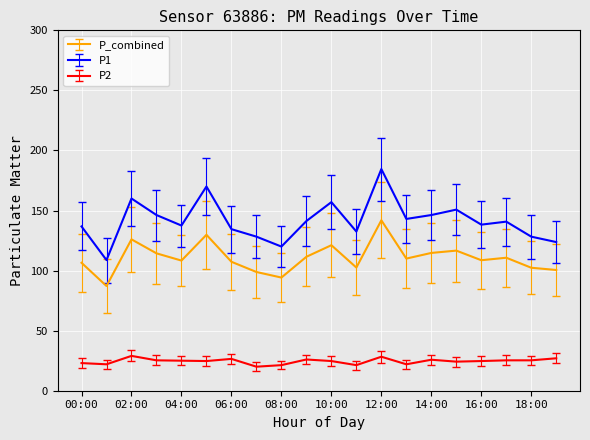

Which series has the largest range (max minus min)?

P1